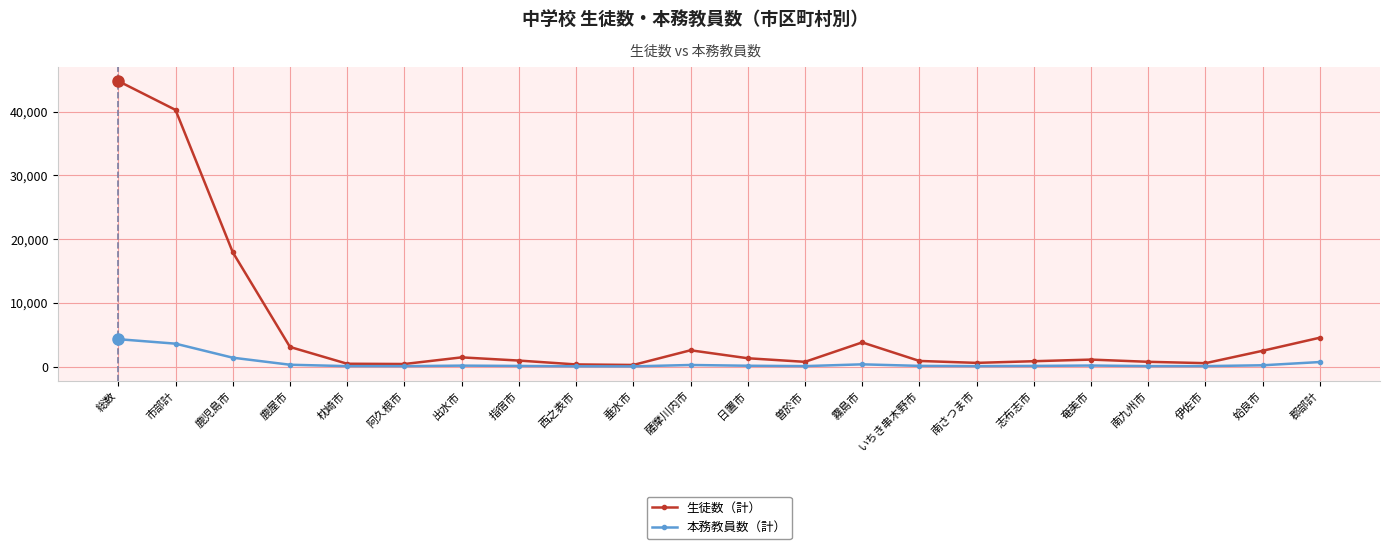

Which category has the highest value across all series?

総数